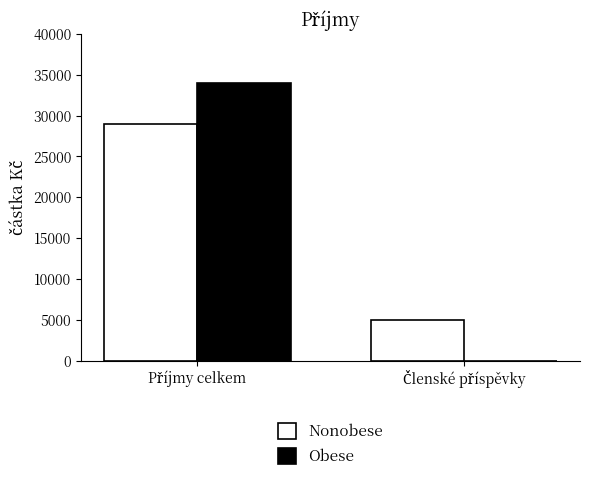

Are the bars grouped side by side (vs. stacked)?

Yes